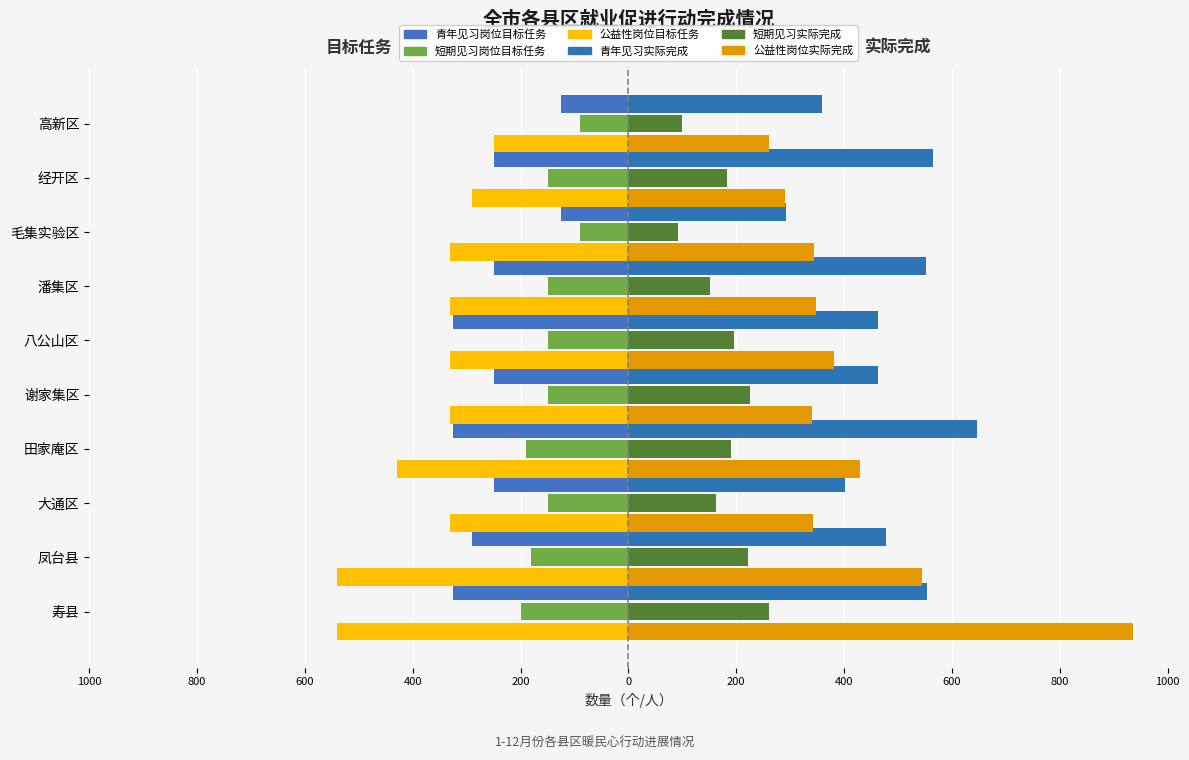

At how many categories does at least one series exceed 537?

5